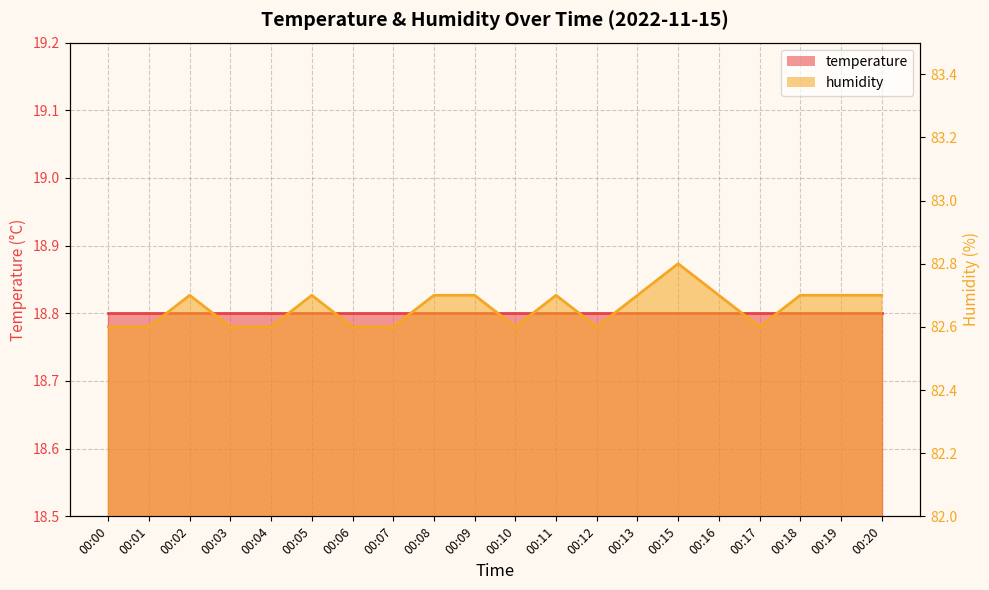

Where is the data nearest to the value 82?

00:00